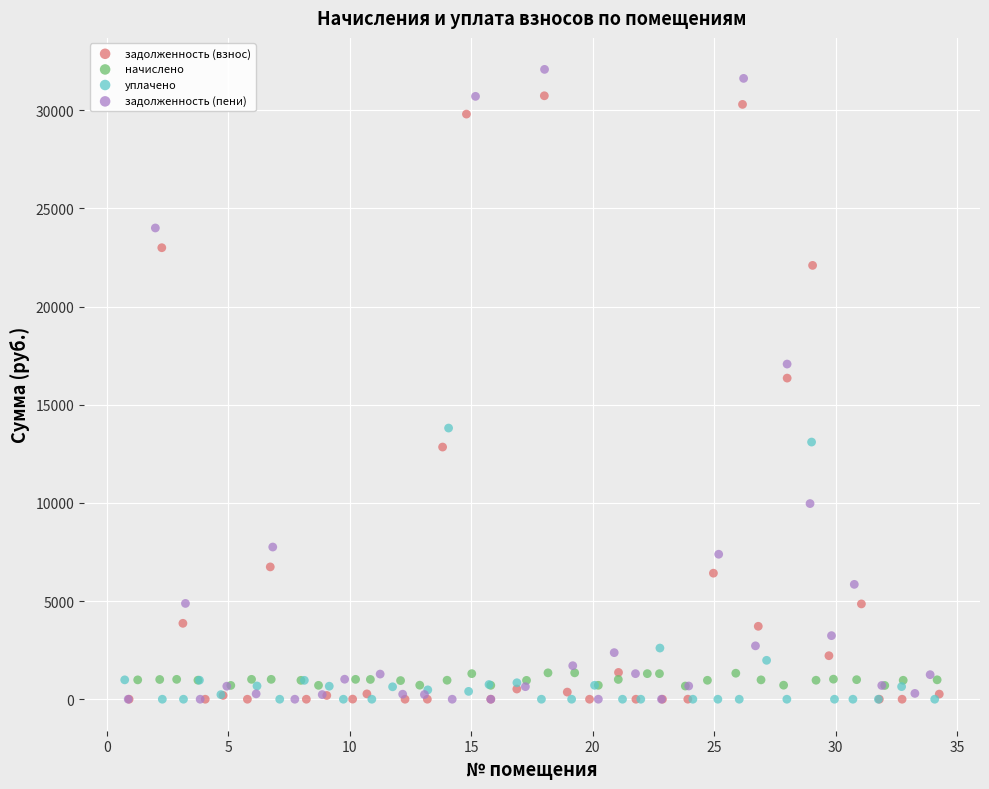

Which series has the widest spread of Y values?

задолженность (пени)